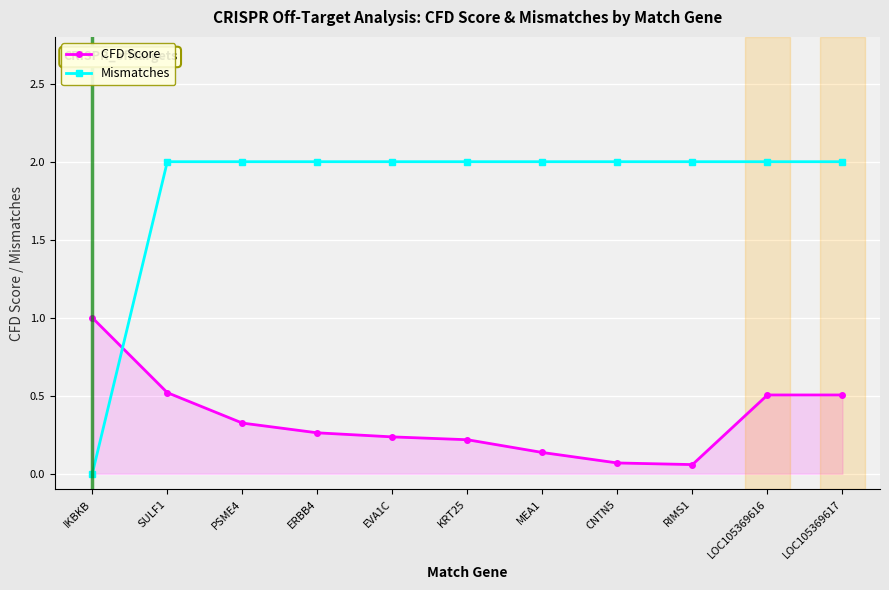

Which category has the lowest value in the Mismatches series?

IKBKB